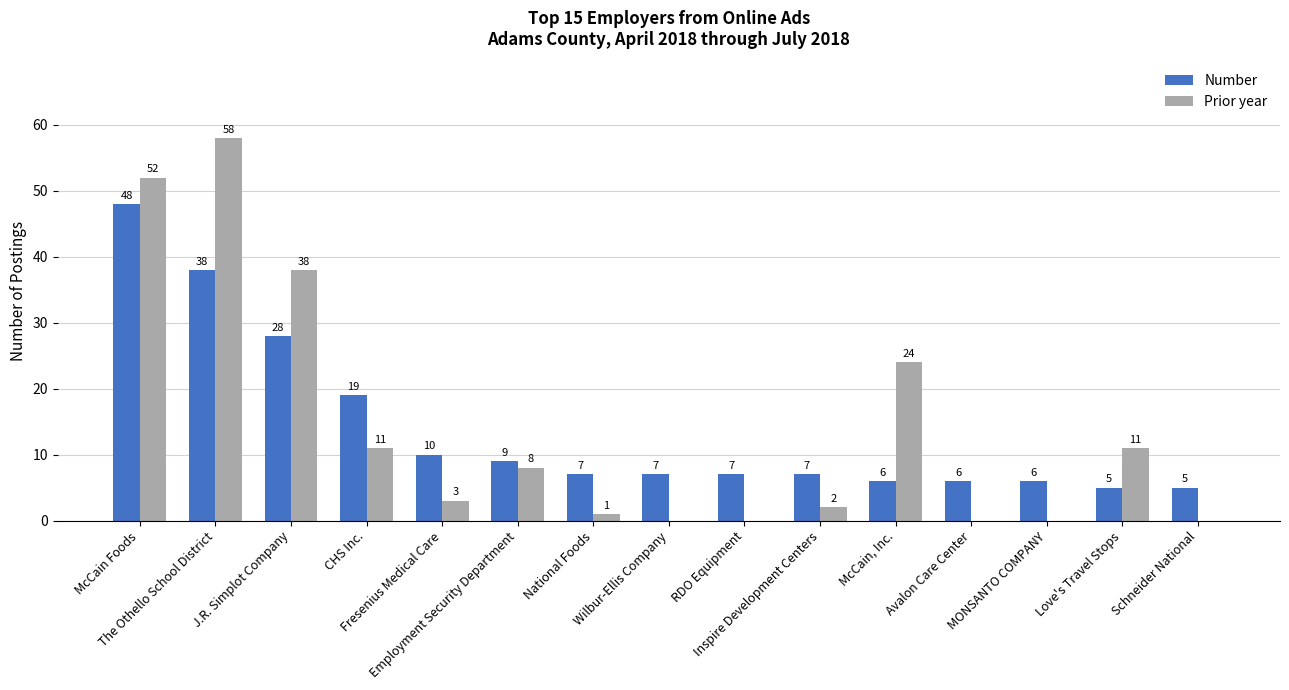

What is the approximate value of Prior year at Inspire Development Centers?

2